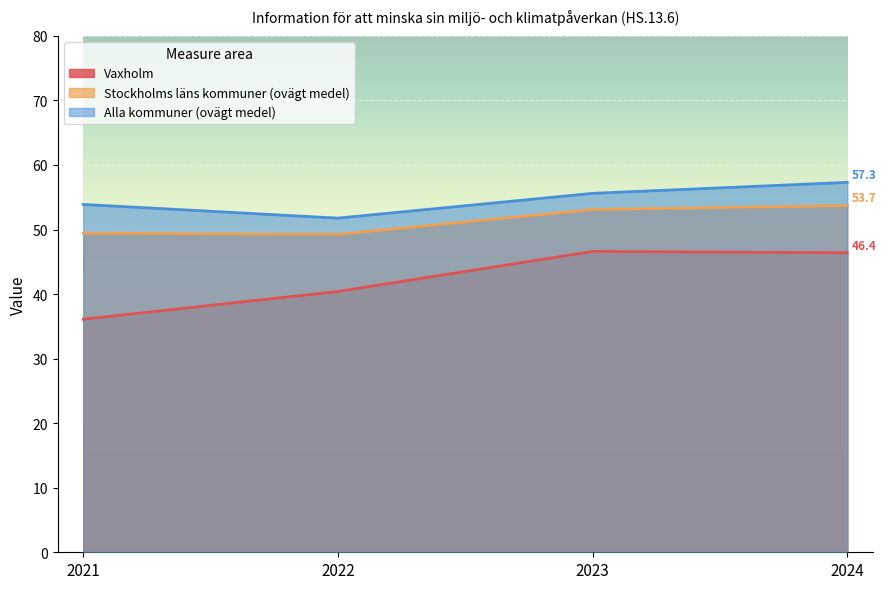

Reading left to right, transcribe all the data shown in this chart.

Vaxholm: 2021=36.1	2022=40.4	2023=46.6	2024=46.4
Stockholms läns kommuner (ovägt medel): 2021=49.4	2022=49.2	2023=53.1	2024=53.7
Alla kommuner (ovägt medel): 2021=53.9	2022=51.8	2023=55.6	2024=57.3